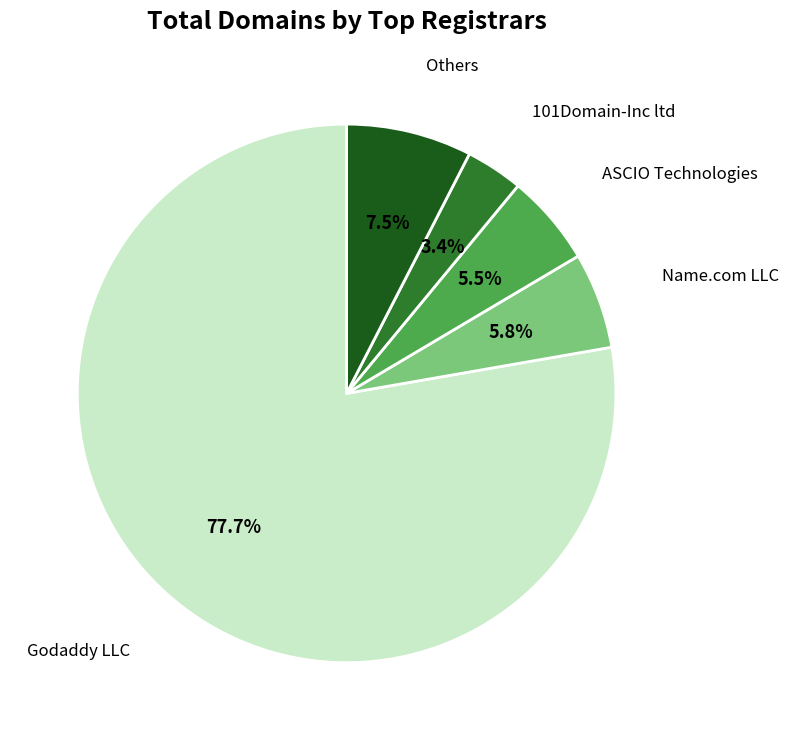

Between Godaddy LLC and 101Domain-Inc ltd, which is larger?

Godaddy LLC